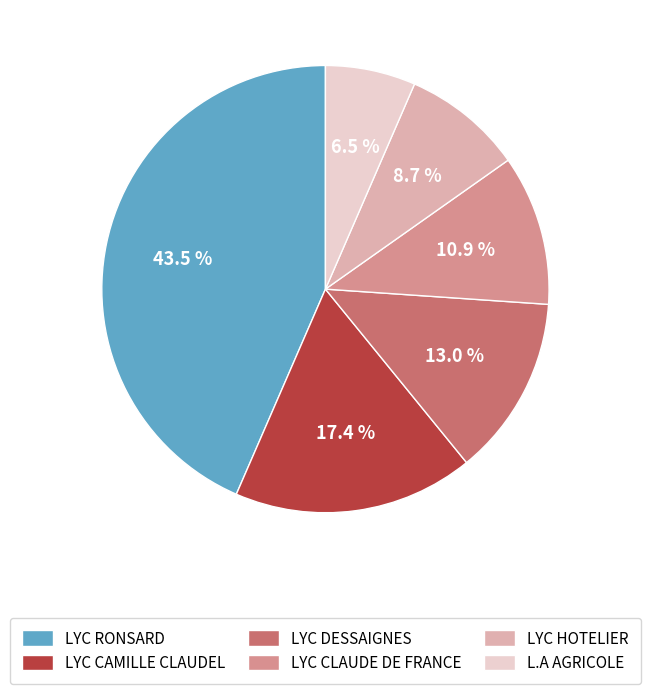

Between LYC HOTELIER and LYC CAMILLE CLAUDEL, which is larger?

LYC CAMILLE CLAUDEL